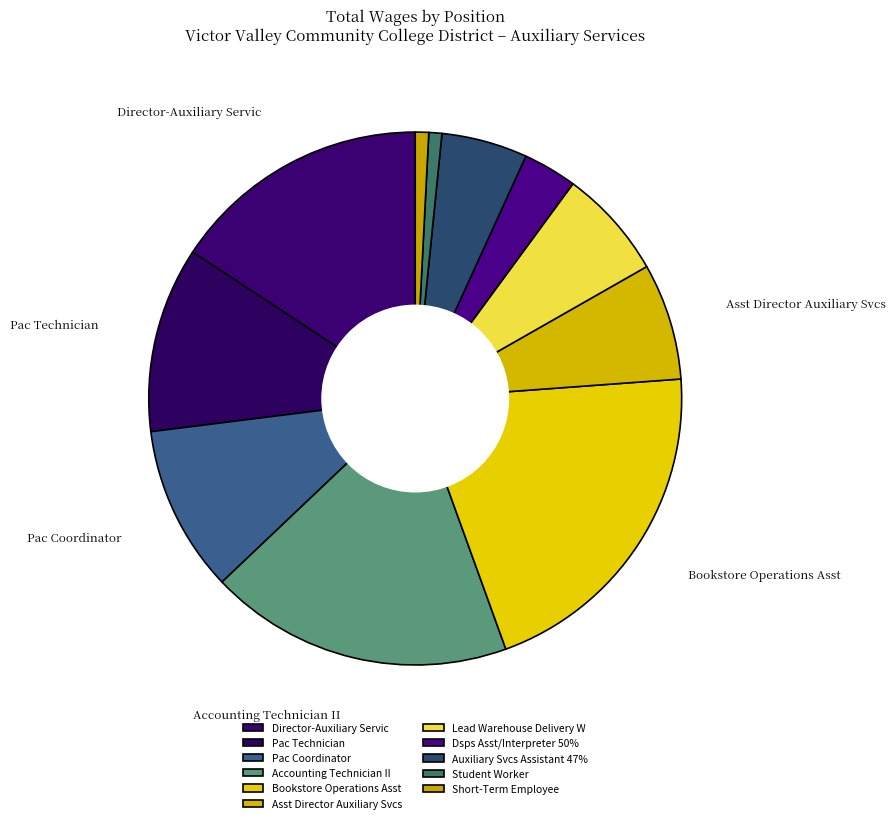

Does Student Worker represent more than half of the total?

No